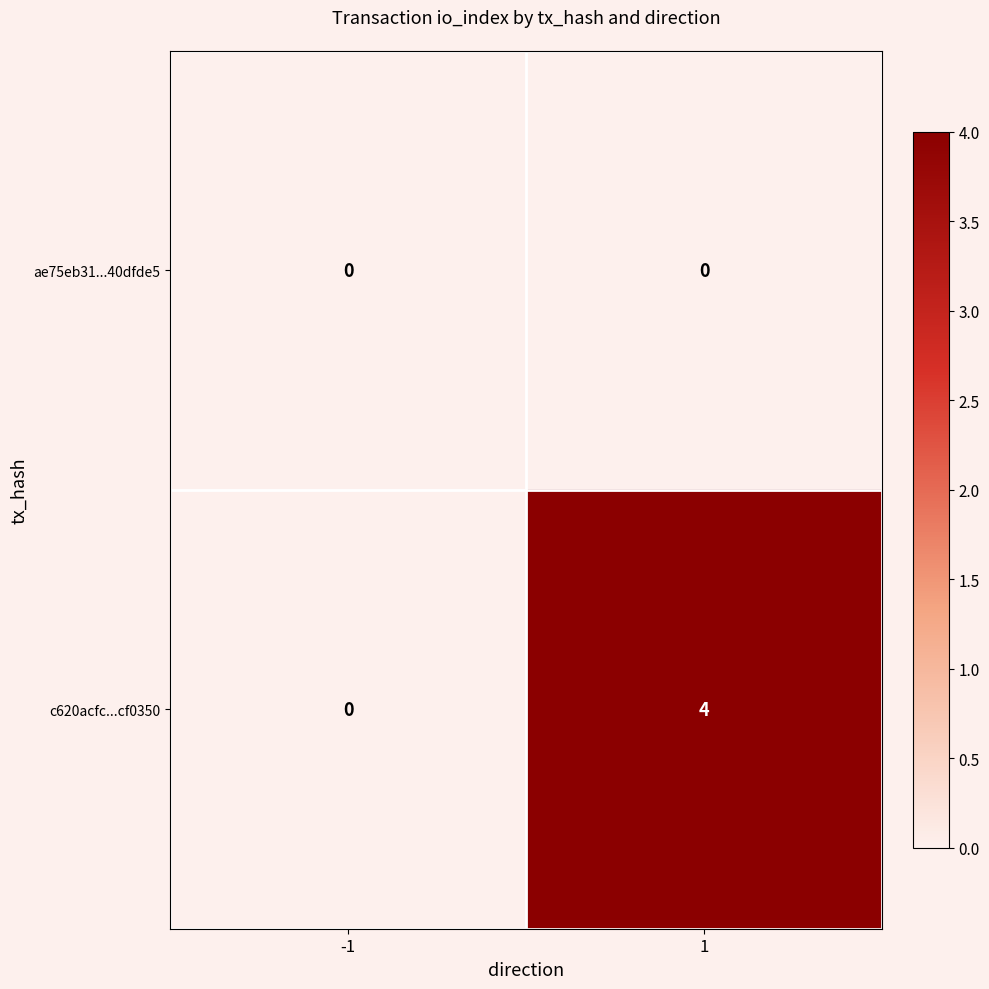

Between -1 and 1, which series saw the biggest shift?

c620acfc...cf0350